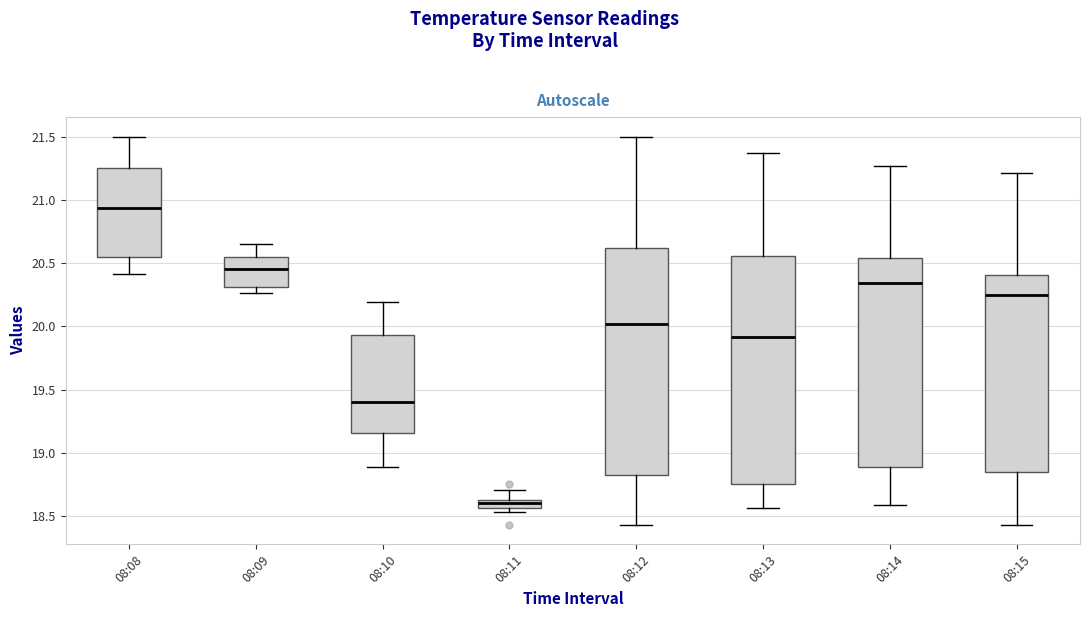

Where is the upper edge of the box for 08:12 on the y-axis? The values are not printed on the chart, so give them approximately, as read against the axis.

20.60